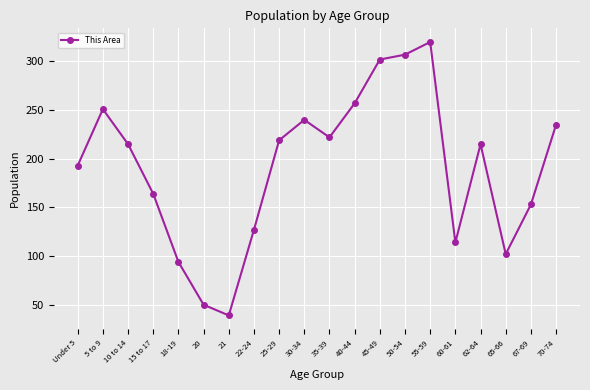

What is the smallest value displayed?

39